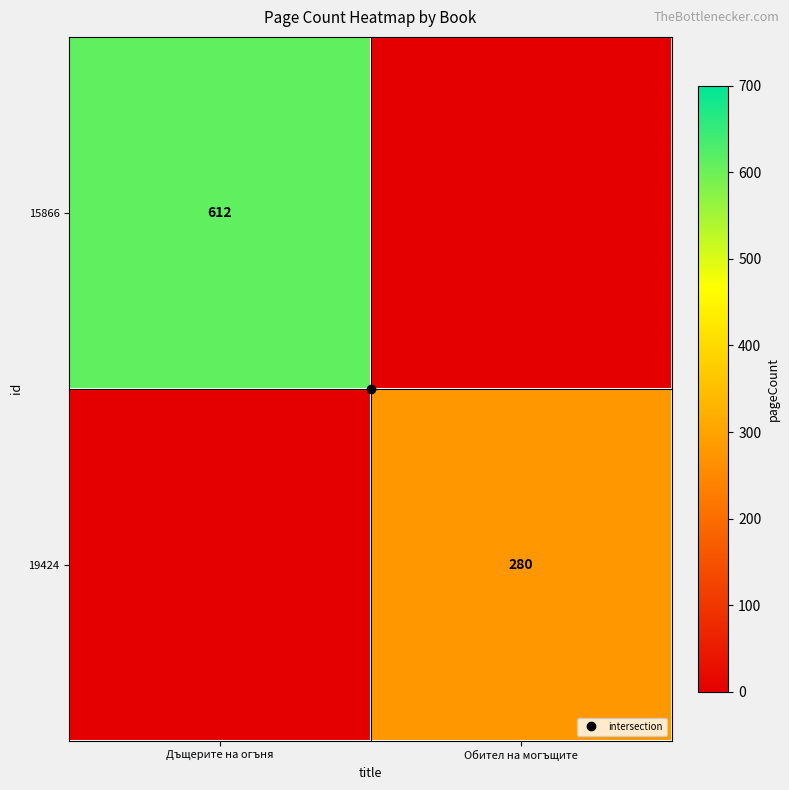

Rank the categories by 15866 value from highest to lowest.

Дъщерите на огъня, Обител на могъщите